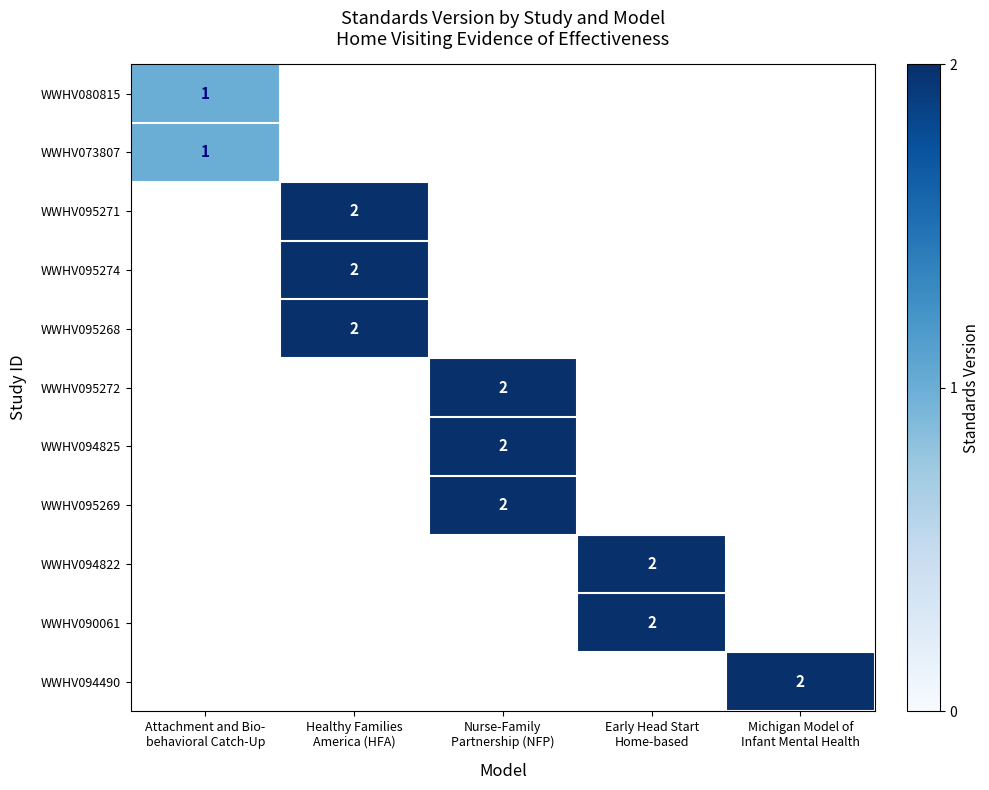

Which has a higher value, Healthy Families
America (HFA) or Michigan Model of
Infant Mental Health?

Michigan Model of
Infant Mental Health